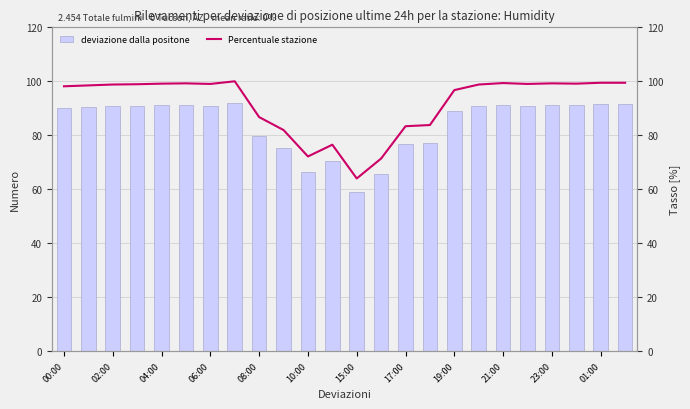

List the series in order of their peak value, highest first.

Percentuale stazione, deviazione dalla positone